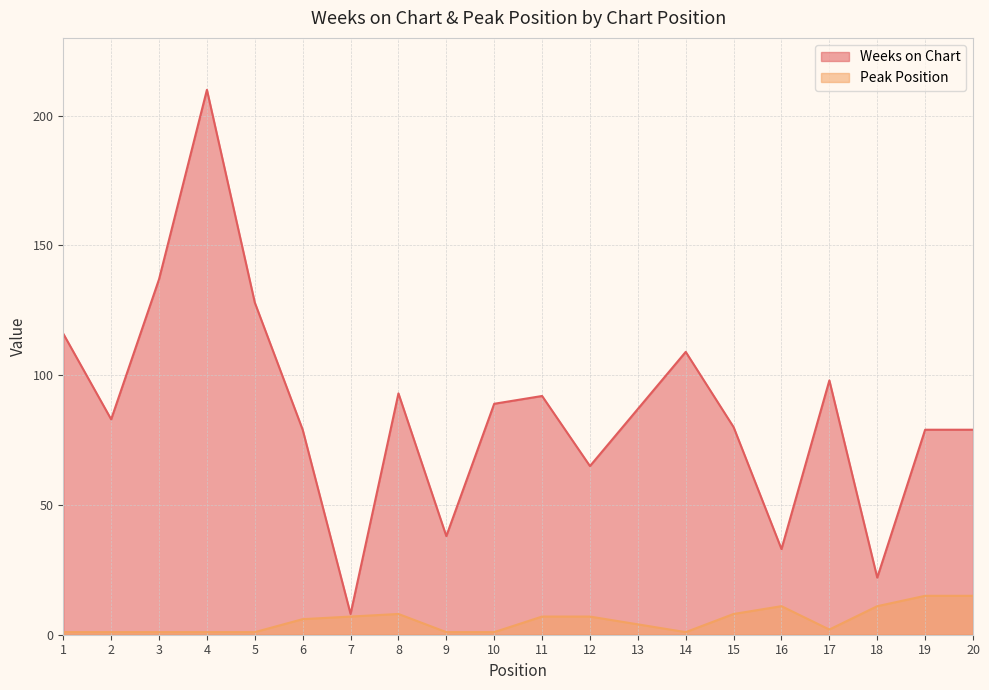

How many data points in Peak Position are above 6?

9